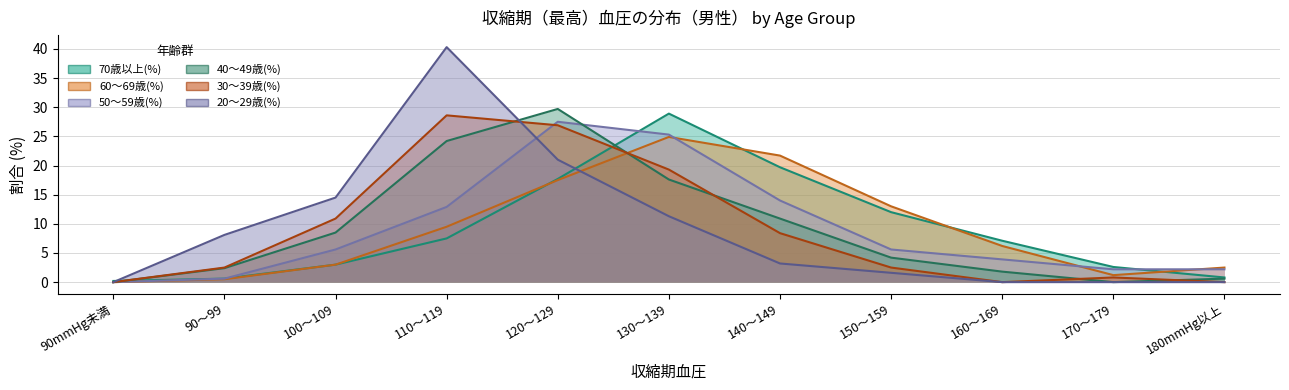

Is the value of 70歳以上(%) at 180mmHg以上 greater than the value of 60～69歳(%) at 140～149?

No